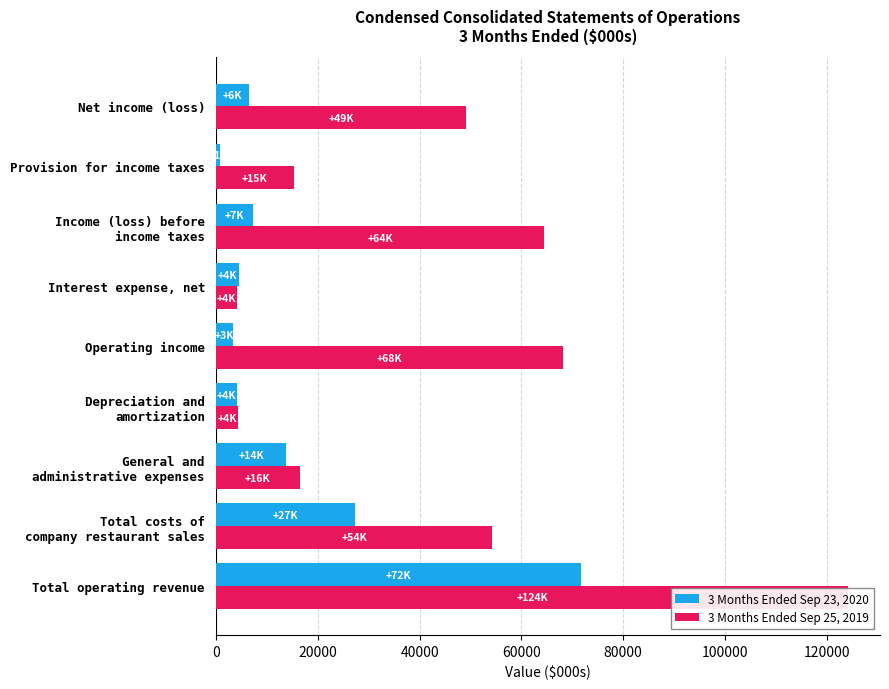

List the series in order of their peak value, highest first.

3 Months Ended Sep 25, 2019, 3 Months Ended Sep 23, 2020